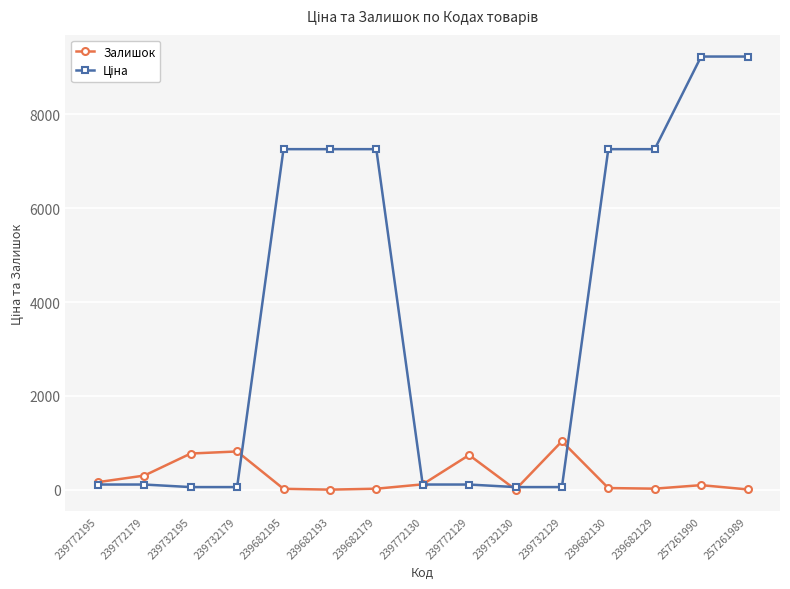

What is the highest value of the Залишок series?

1031.0